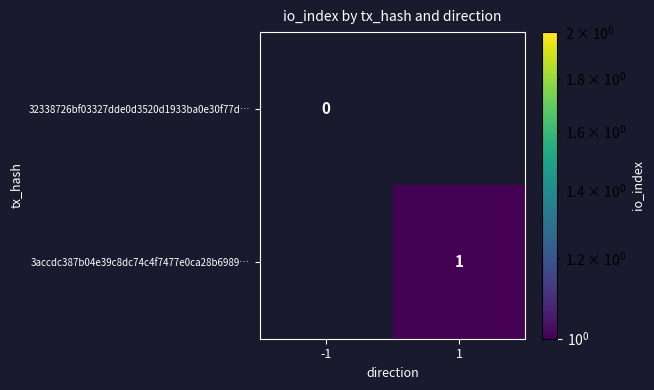

Is the value of 3accdc387b04e39c8dc74c4f7477e0ca28b6989… at 1 greater than the value of 32338726bf03327dde0d3520d1933ba0e30f77d… at 1?

No